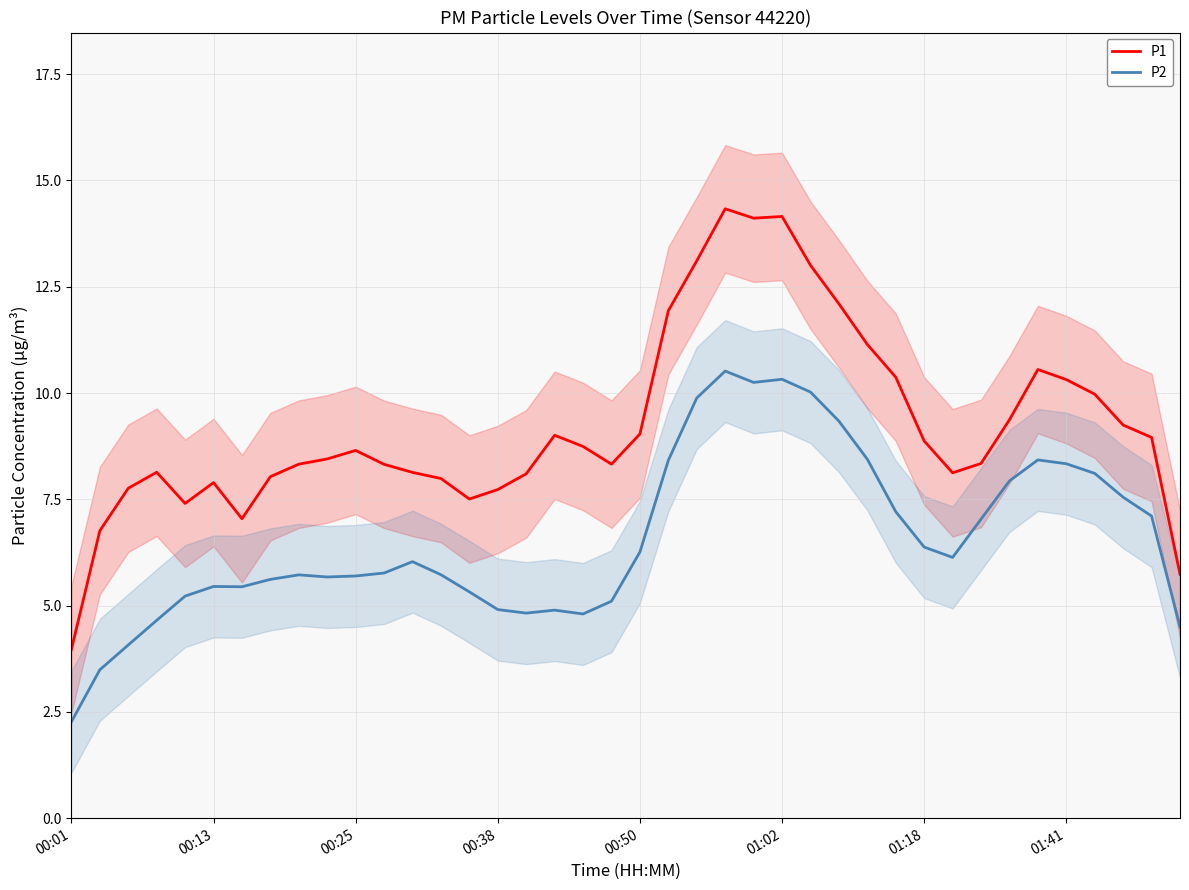

Reading right to left, transcribe all the data shown in this chart.

P1: 5.7	9.0	9.2	10.0	10.3	10.6	9.4	8.3	8.1	8.9	10.4	11.1	12.1	13.0	14.2	14.1	14.3	13.1	11.9	9.0	8.3	8.7	9.0	8.1	7.7	7.5	8.0	8.1	8.3	8.7	8.4	8.3	8.0	7.0	7.9	7.4	8.1	7.8	6.8	4.0
P2: 4.5	7.1	7.5	8.1	8.3	8.4	7.9	7.0	6.1	6.4	7.2	8.4	9.3	10.0	10.3	10.2	10.5	9.9	8.4	6.3	5.1	4.8	4.9	4.8	4.9	5.3	5.7	6.0	5.8	5.7	5.7	5.7	5.6	5.4	5.5	5.2	4.7	4.1	3.5	2.3